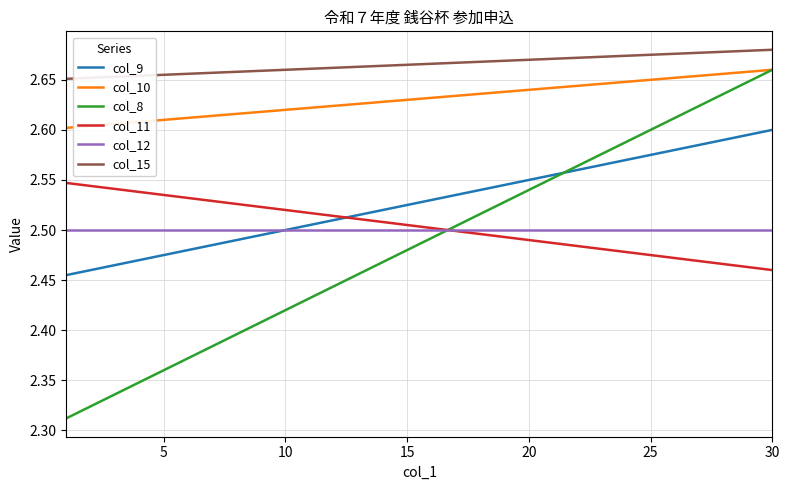

True or false: col_8 and col_15 intersect in this chart.

False